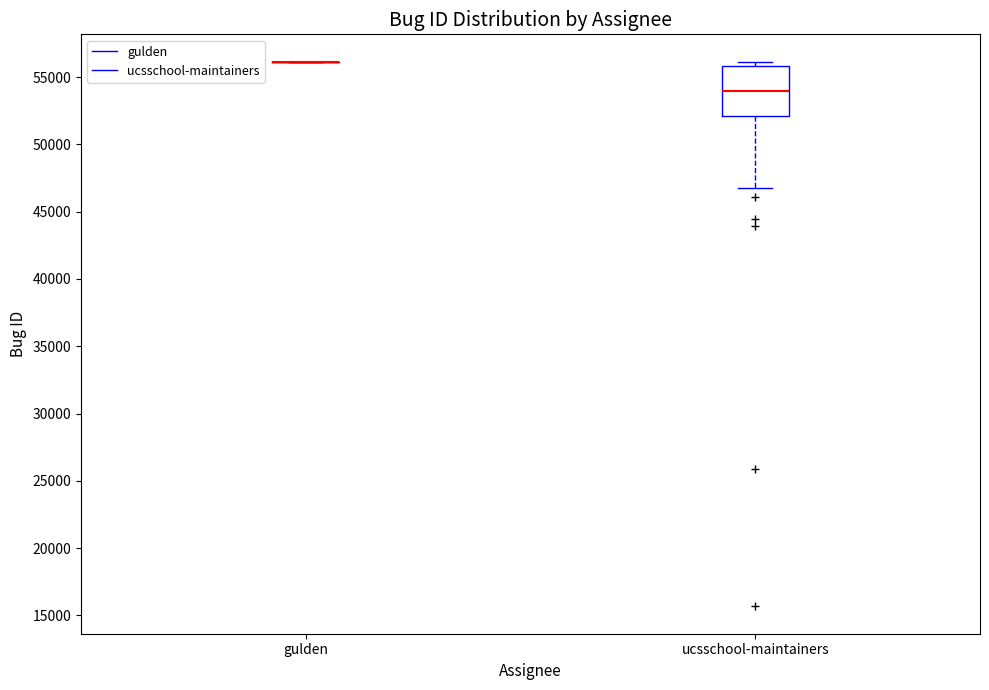

Which box is the tallest, from its lower edge to its upper edge?

ucsschool-maintainers